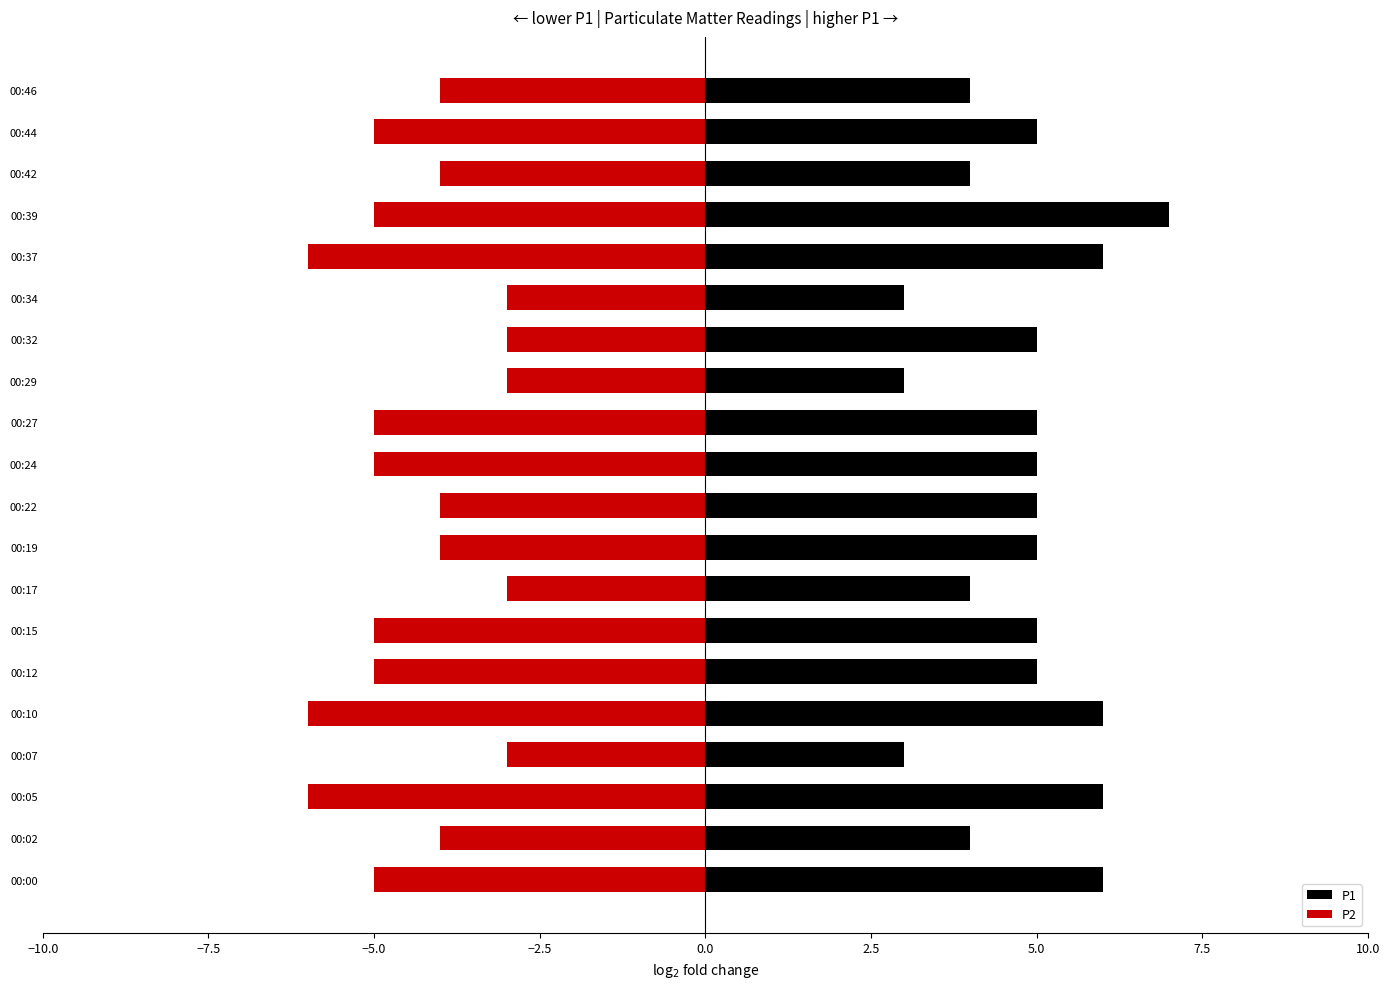

Are the bars grouped side by side (vs. stacked)?

Yes